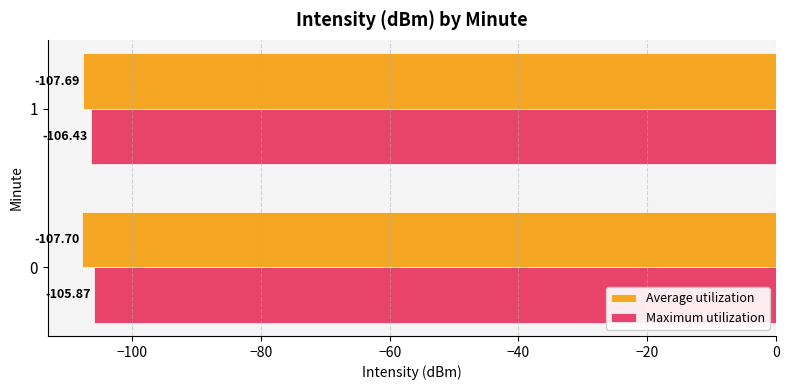

At how many categories does at least one series exceed -107?

2